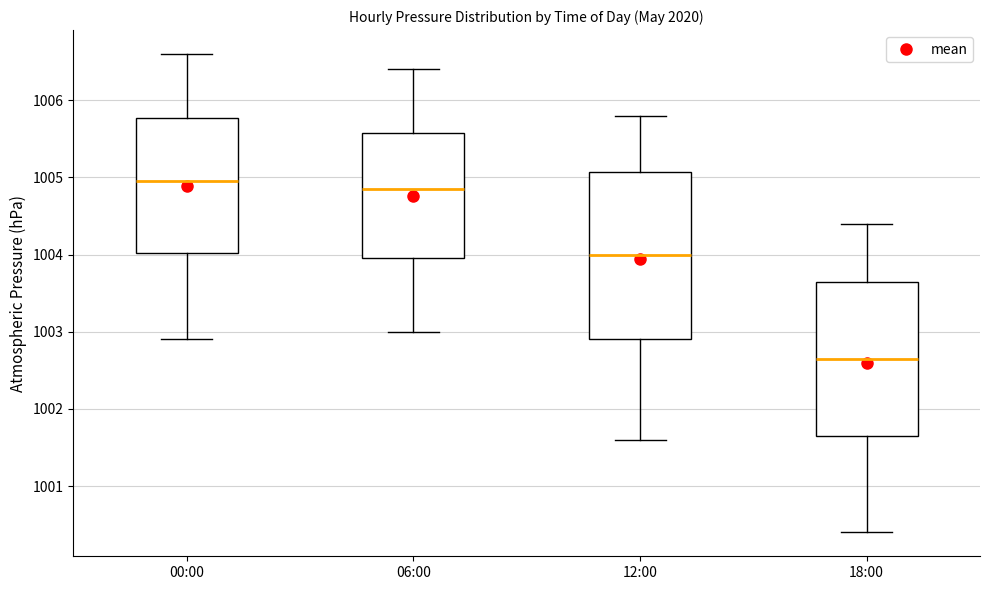

Which box has the highest median line?

00:00